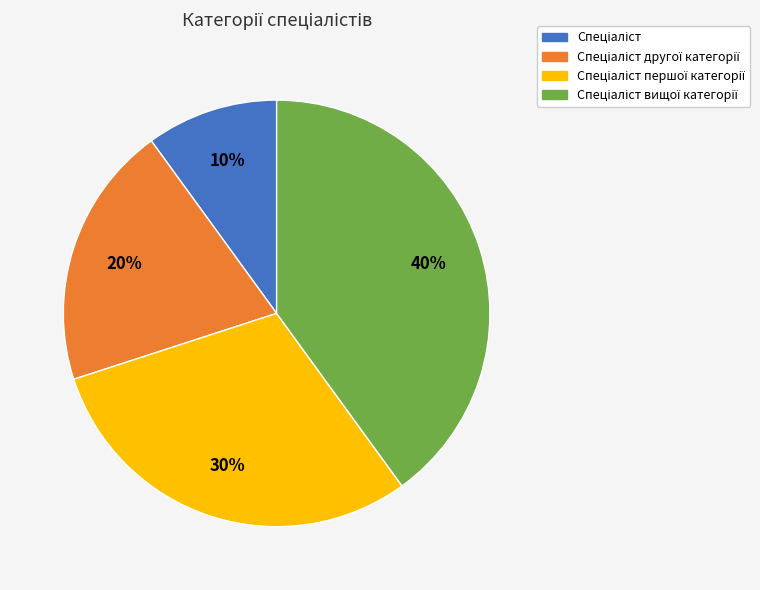

How many segments does this pie chart have?

4